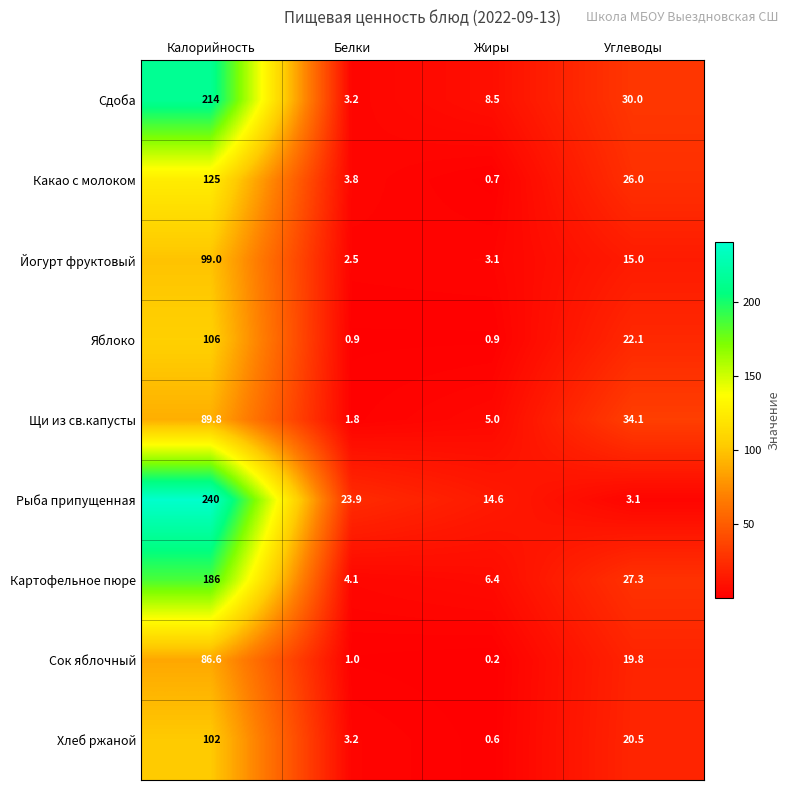

True or false: Картофельное пюре has a value of 6.6 at Углеводы.

False